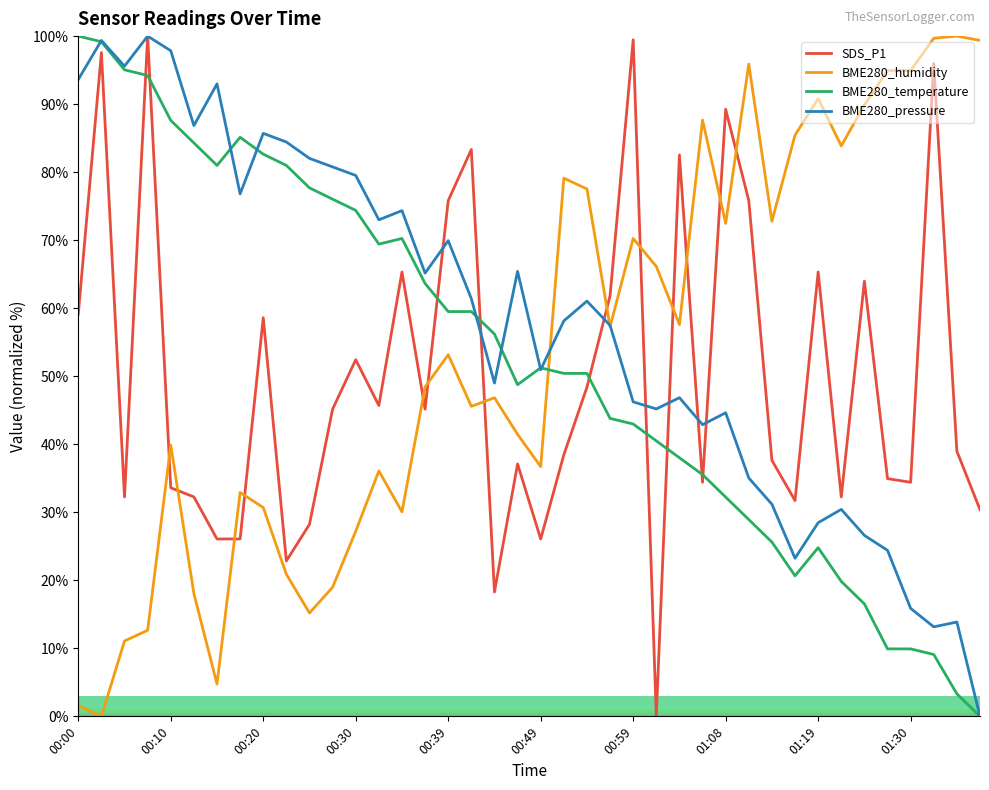

Which series has the largest total across all categories?

BME280_pressure